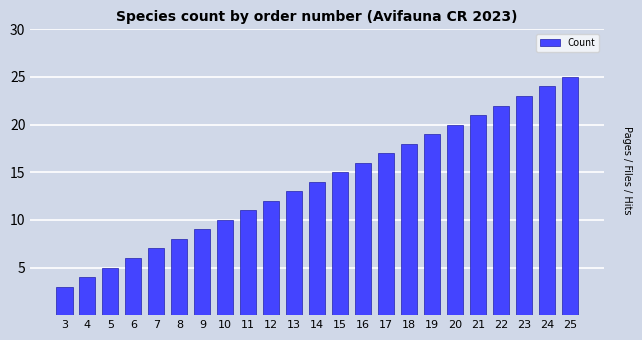

The value at 14 is 14. True or false?

True